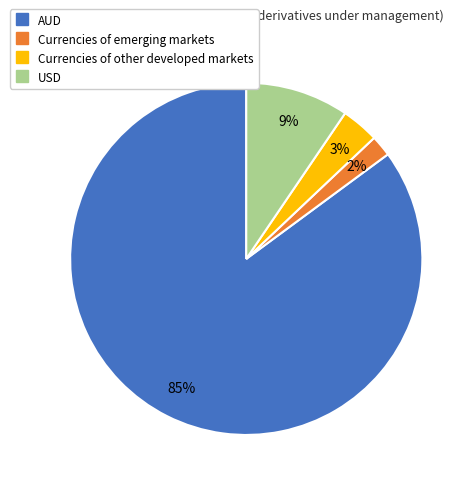

Which has a higher value, Currencies of emerging markets or USD?

USD